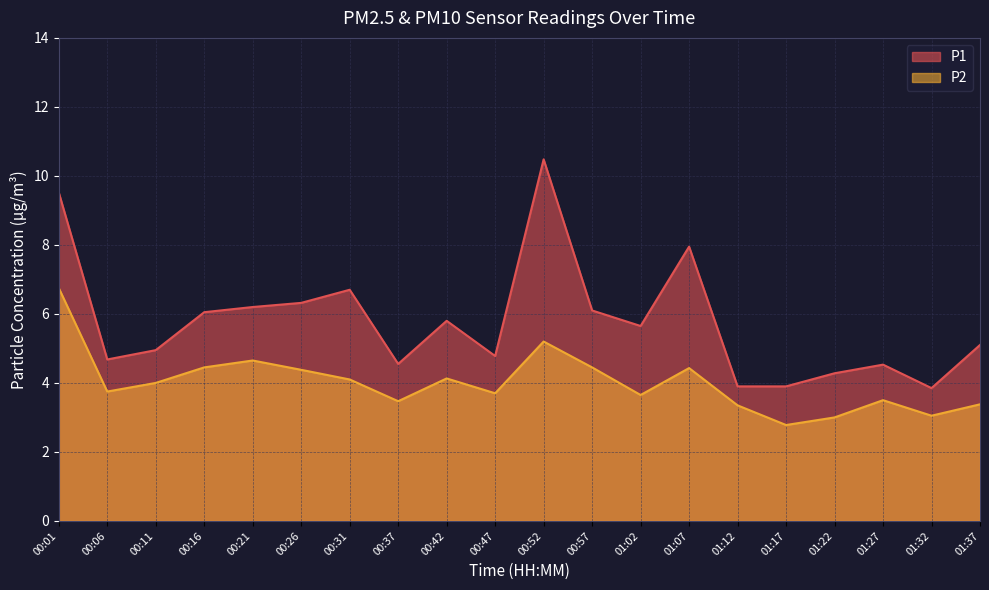

Which series has the largest range (max minus min)?

P1